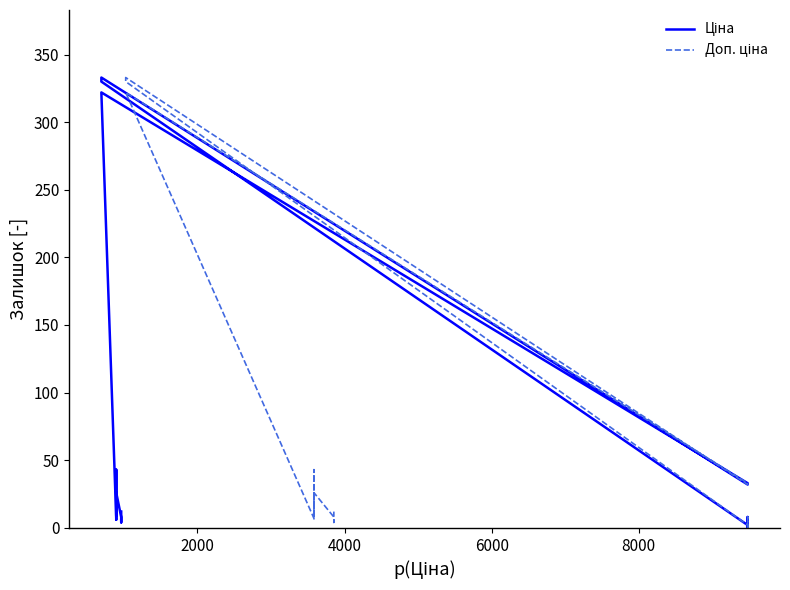

Does the chart display data point markers on the line(s)?

No